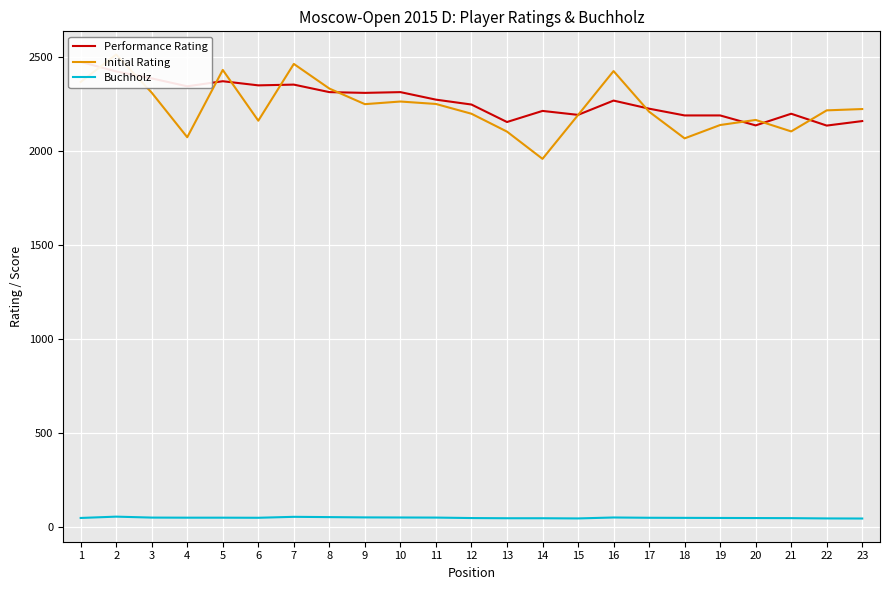

Which series changed the most between 10 and 18?

Initial Rating